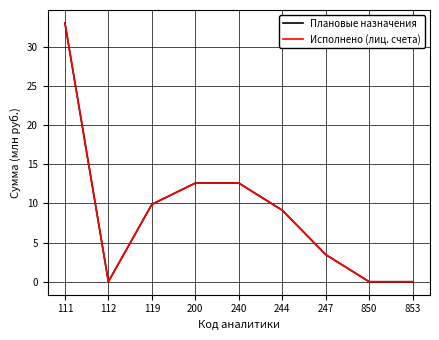

Does the chart display data point markers on the line(s)?

No